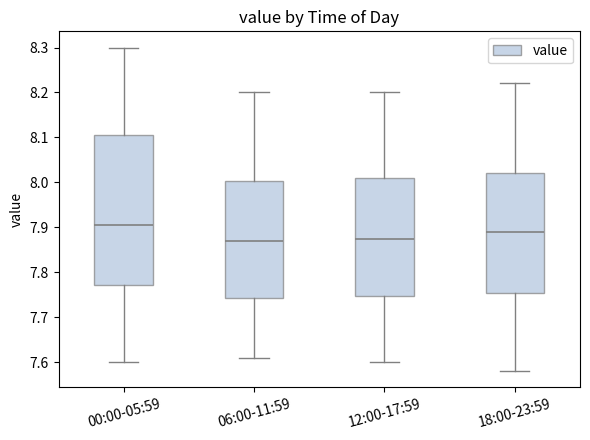

Where does the upper whisker of the box for 00:00-05:59 end on the y-axis? The values are not printed on the chart, so give them approximately, as read against the axis.

8.30